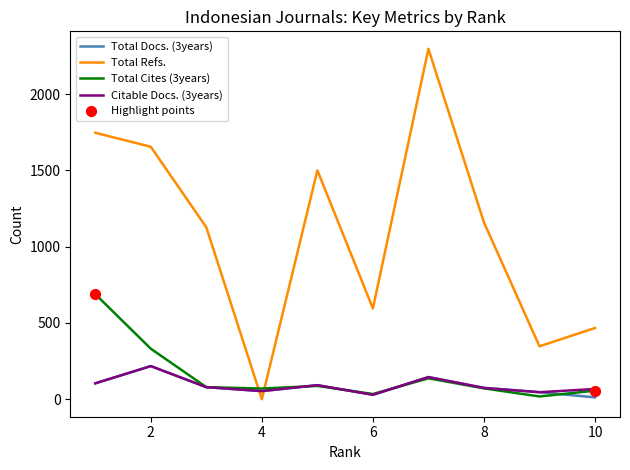

Which series has the largest range (max minus min)?

Total Refs.